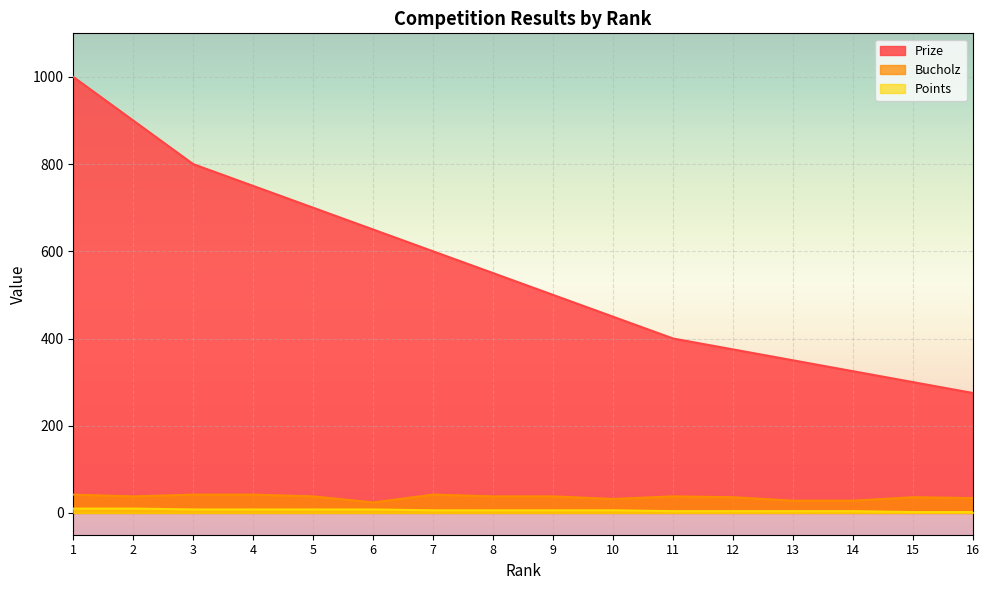

Reading left to right, transcribe all the data shown in this chart.

Prize: 1=1000	2=900	3=800	4=750	5=700	6=650	7=600	8=550	9=500	10=450	11=400	12=375	13=350	14=325	15=300	16=275
Bucholz: 1=42	2=38	3=42	4=42	5=38	6=24	7=42	8=38	9=38	10=32	11=38	12=36	13=28	14=28	15=36	16=34
Points: 1=10	2=10	3=8	4=8	5=8	6=8	7=6	8=6	9=6	10=6	11=4	12=4	13=4	14=4	15=2	16=2